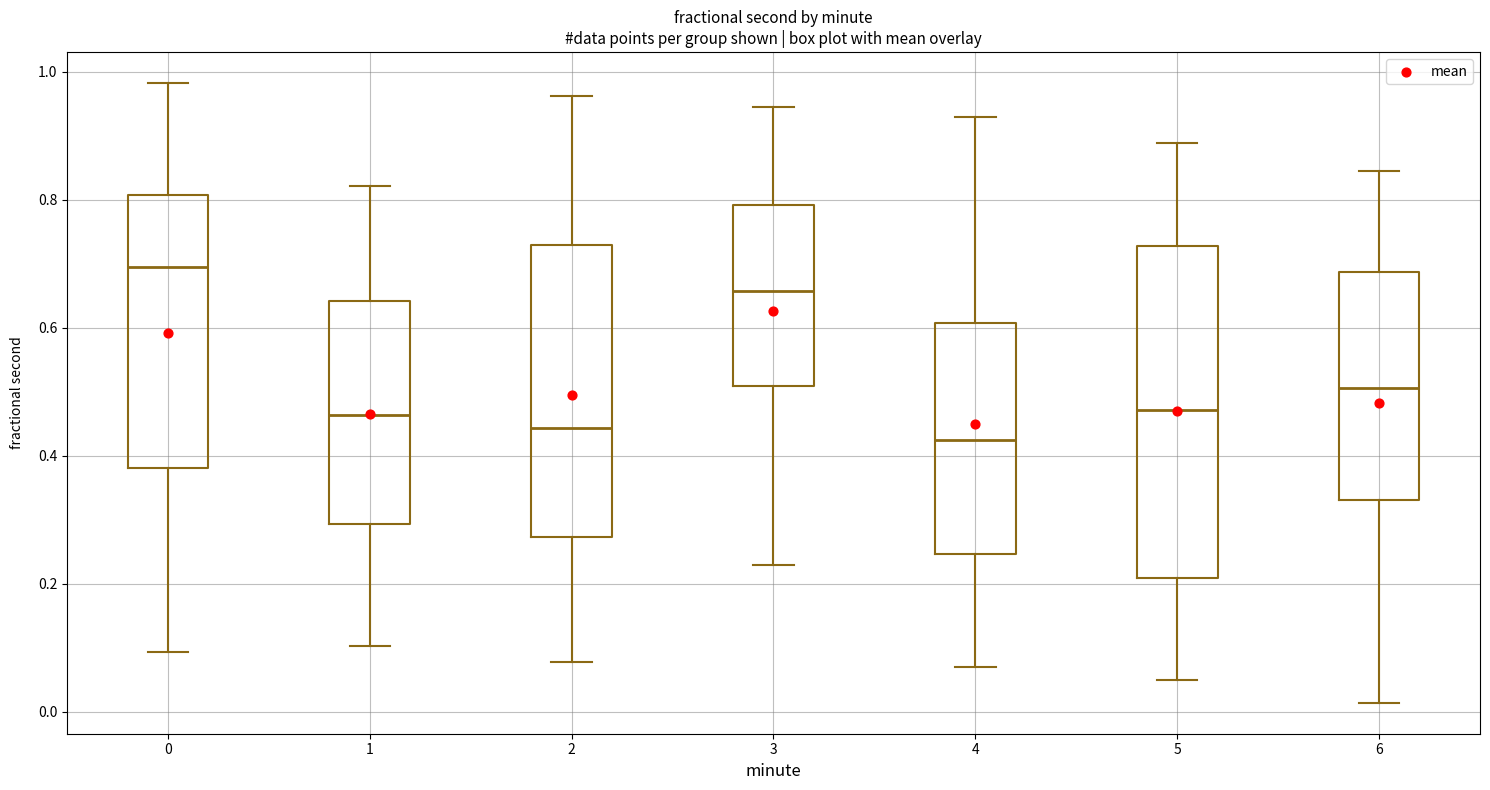

Where is the lower edge of the box at x = 0 on the y-axis? The values are not printed on the chart, so give them approximately, as read against the axis.

0.38